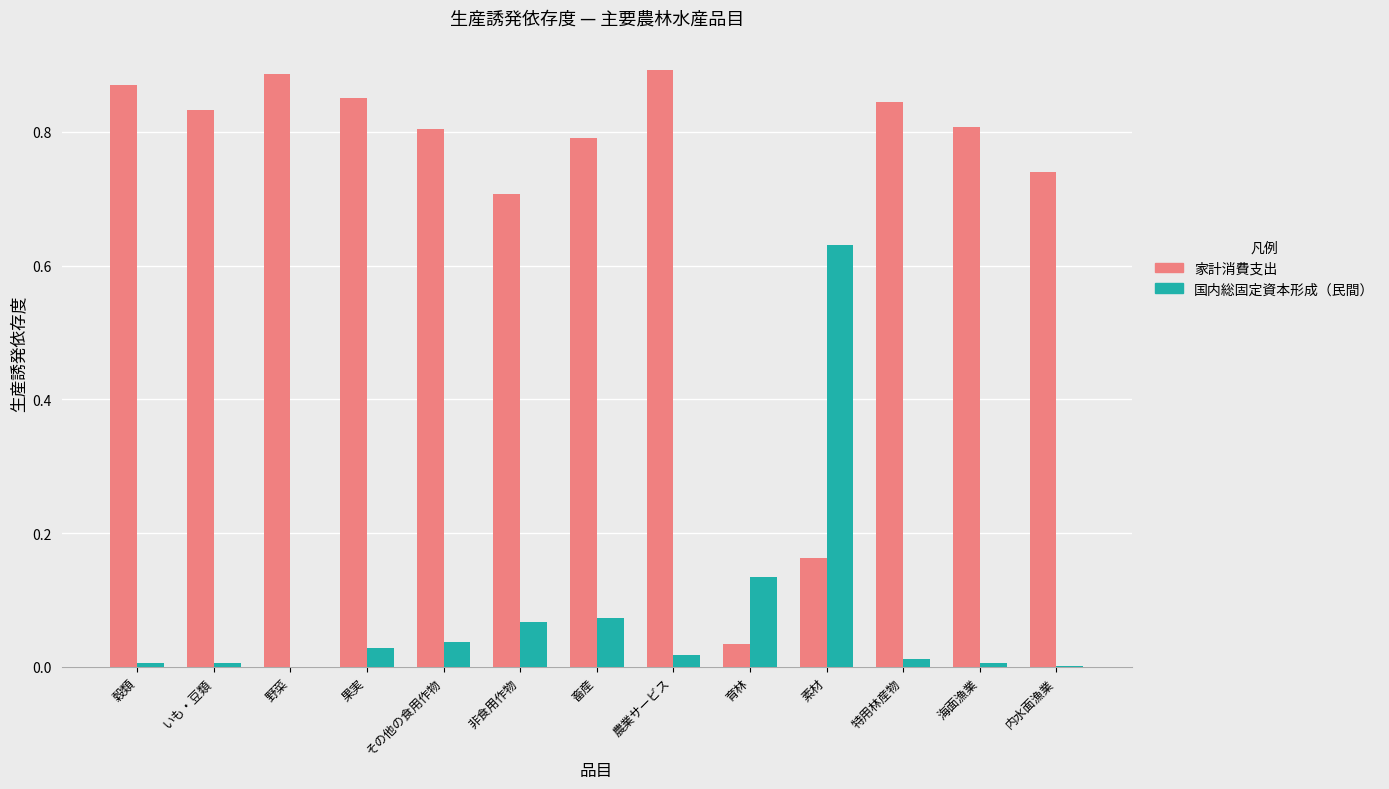

Is the value of 国内総固定資本形成（民間） at 内水面漁業 greater than the value of 家計消費支出 at いも・豆類?

No